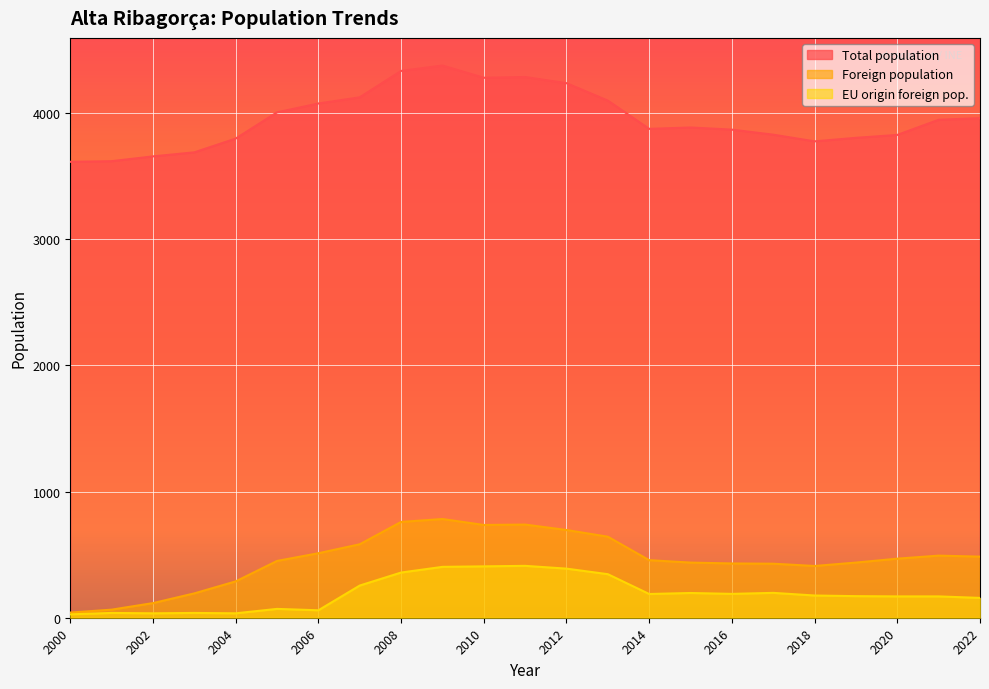

At 2009, list the series in order from smallest to largest.

EU origin foreign pop., Foreign population, Total population